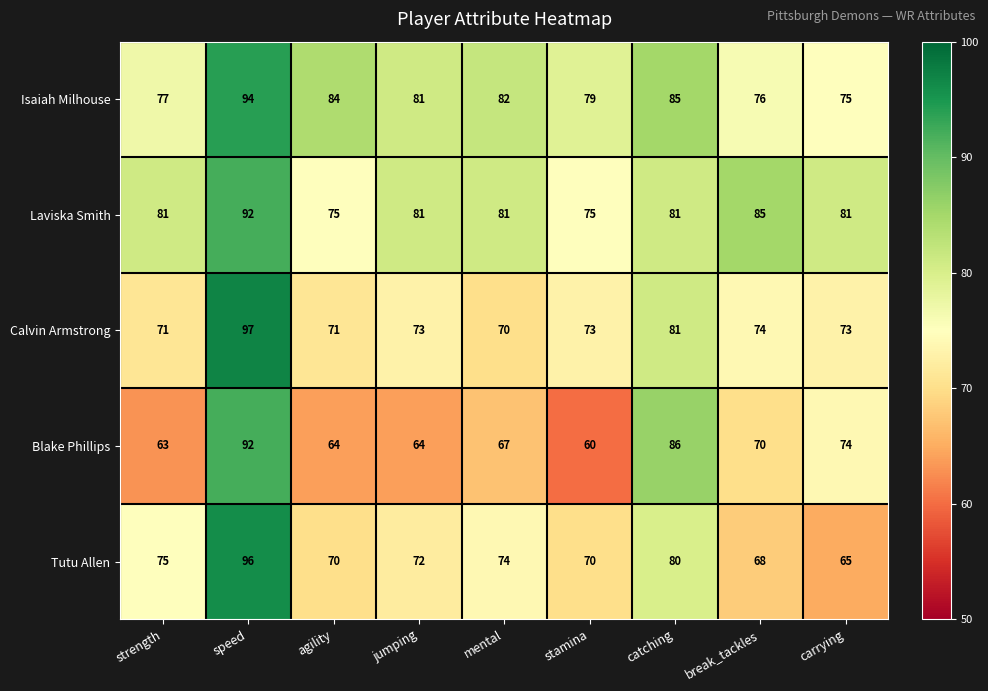

What is the sum of all Isaiah Milhouse values?

733